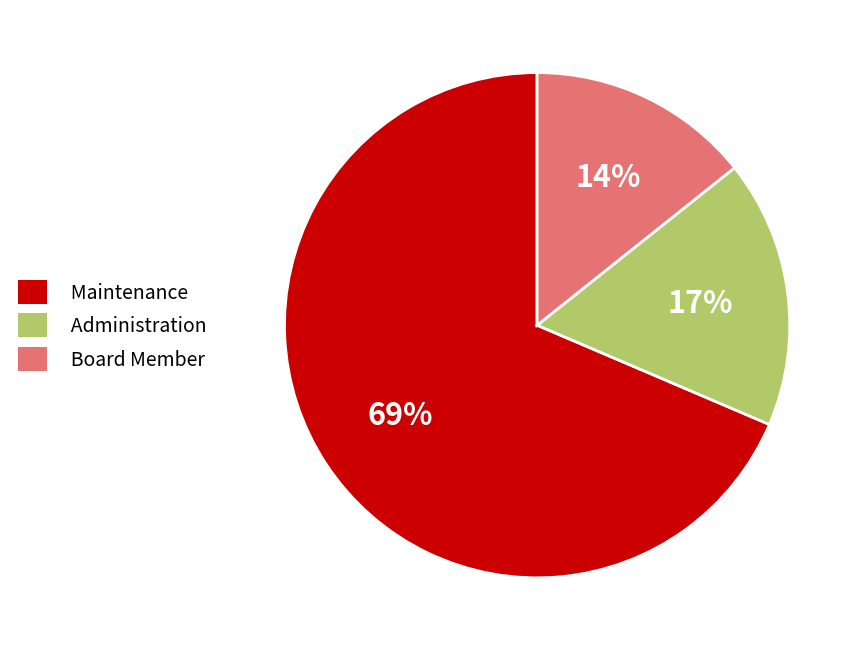

Count the number of slices in the pie.

3